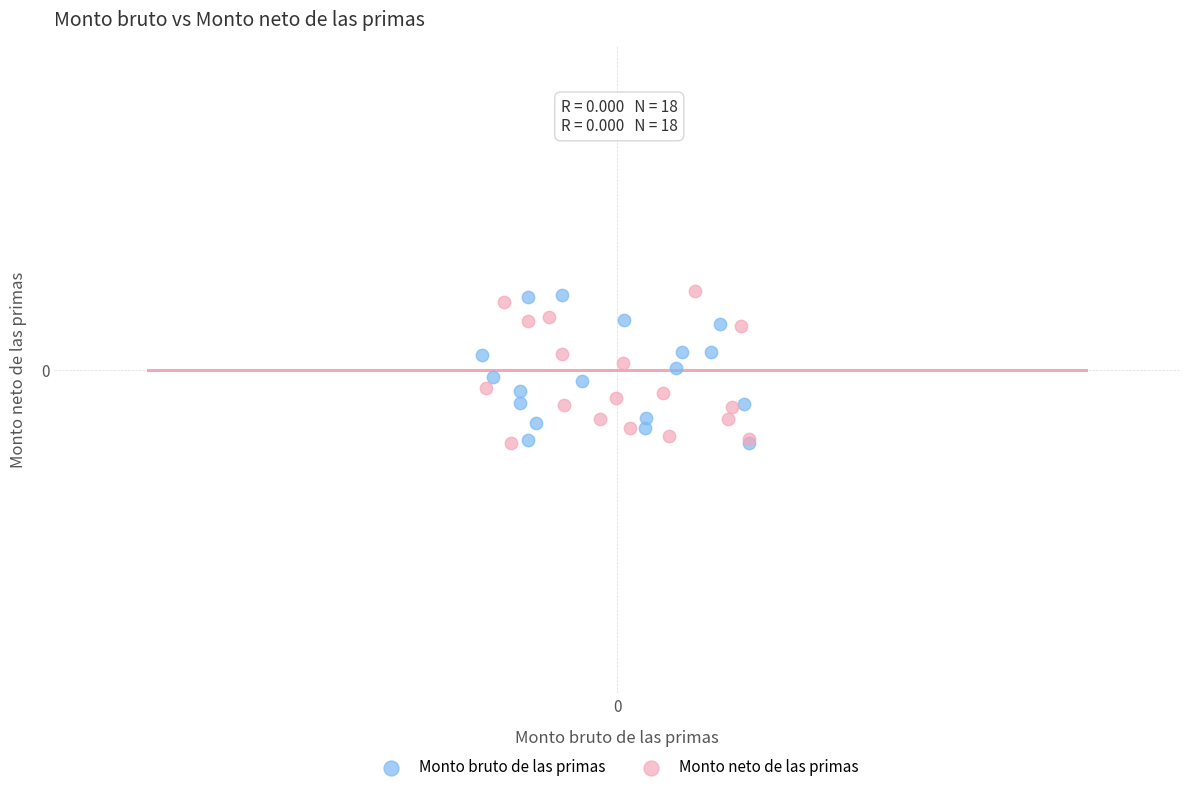

What are all the series names shown in the legend?

Monto bruto de las primas, Monto neto de las primas